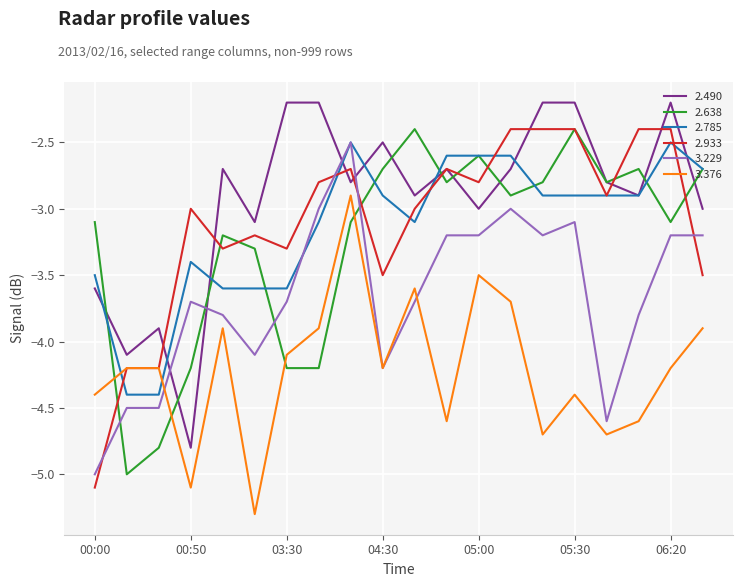

What is the sum of all 3.376 values?

-84.1